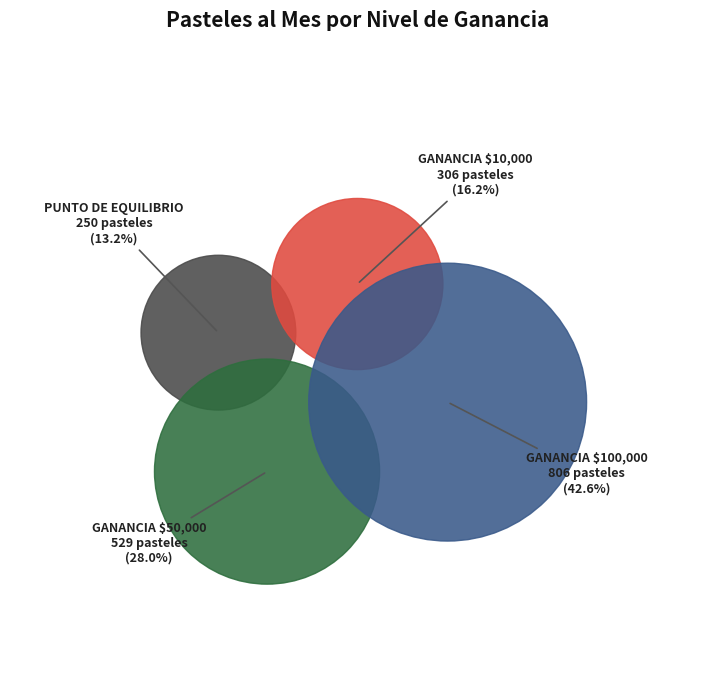

Is the sum of GANANCIA $50,000 and GANANCIA $10,000 greater than half?

No